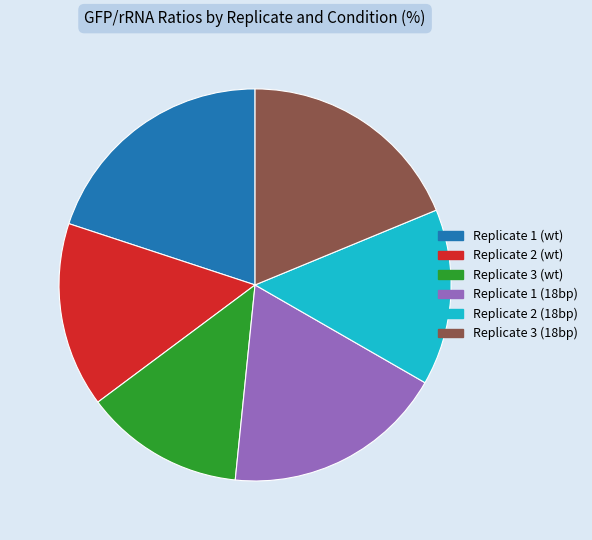

Which category has the smallest portion of the pie?

Replicate 3 (wt)